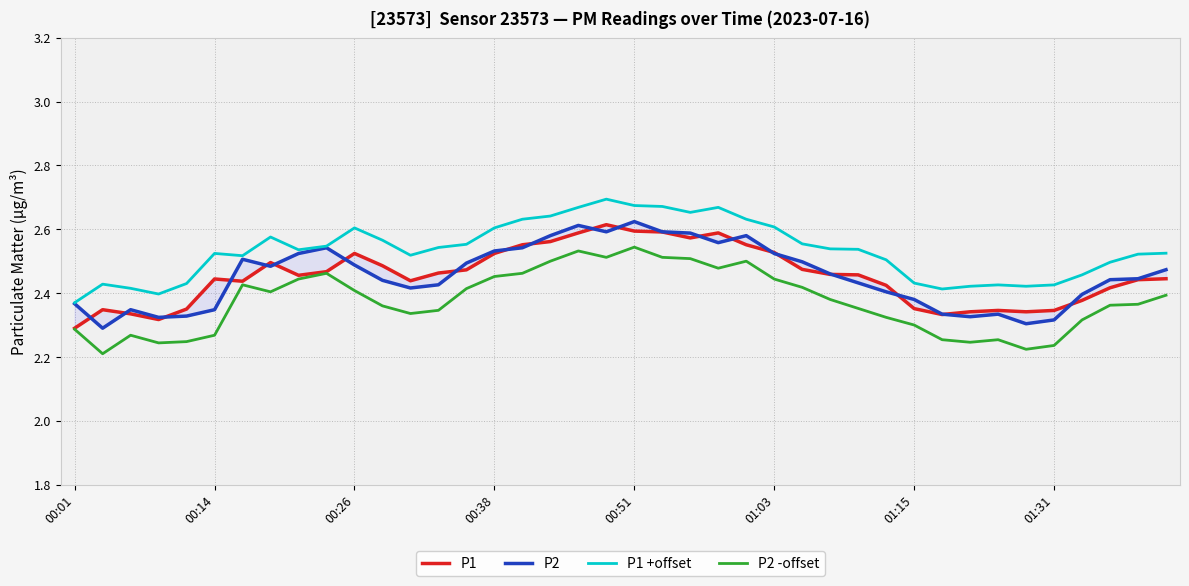

Which series changed the most between 00:01 and 16?

P1